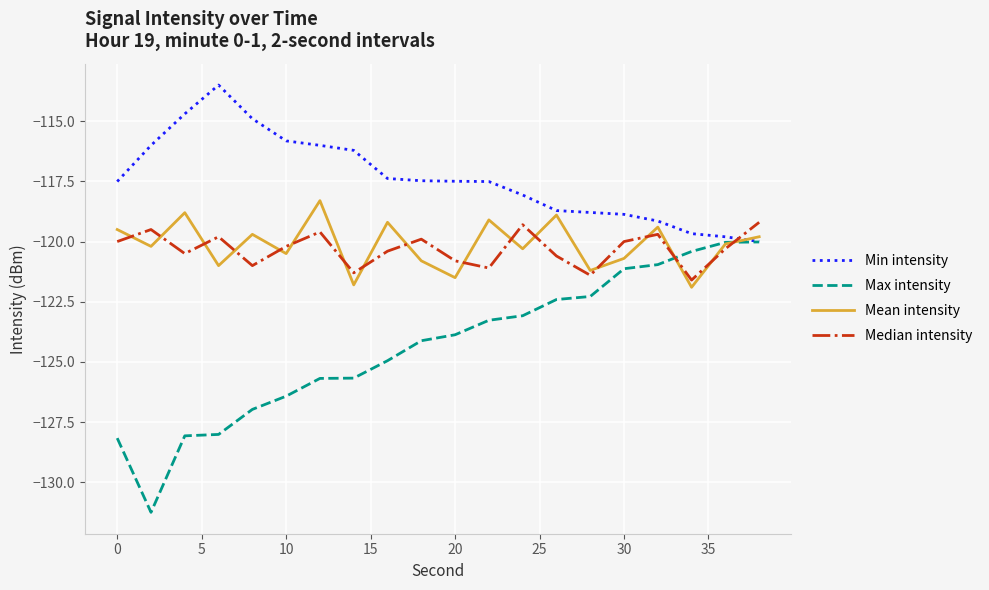

Which series has the widest spread of values?

Max intensity